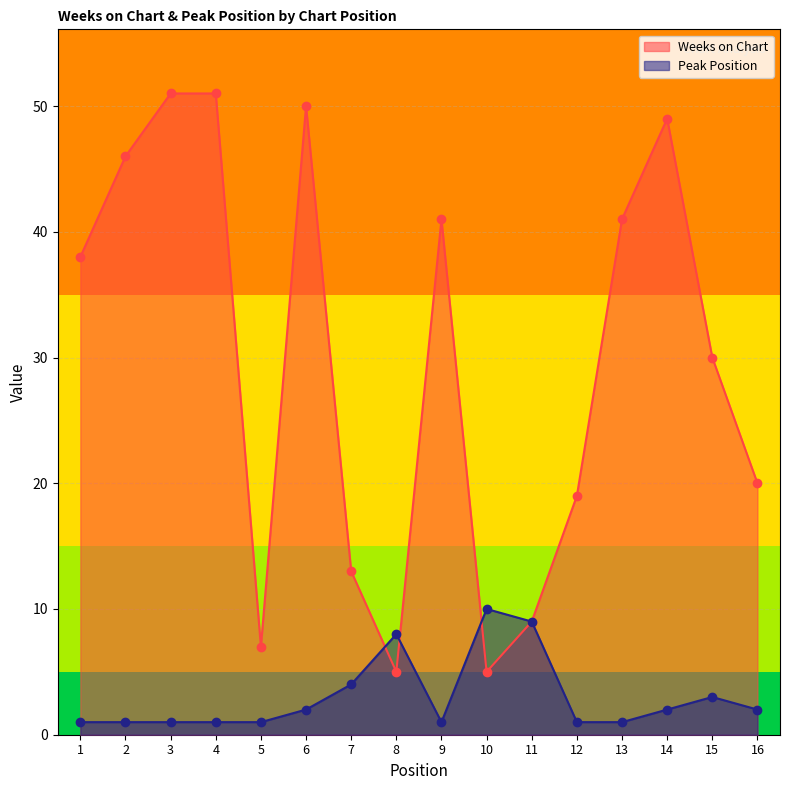

What is the value of the Peak Position point at the 12th from the left?

1